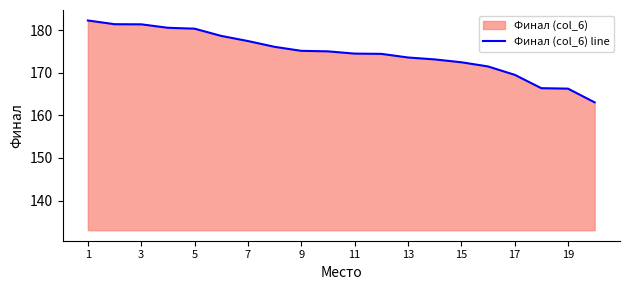

What is the change in value from 9 to 15?

-2.7